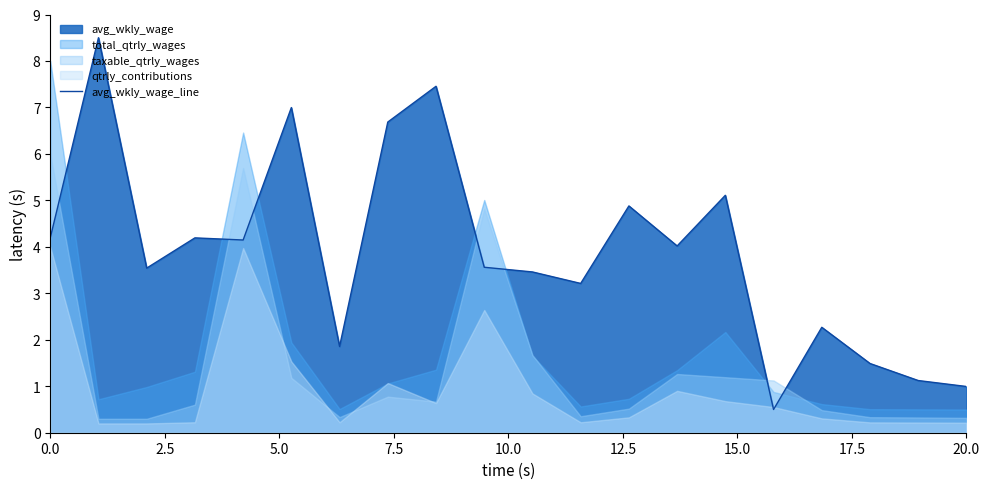

What is the lowest value of the avg_wkly_wage_line series?

0.5